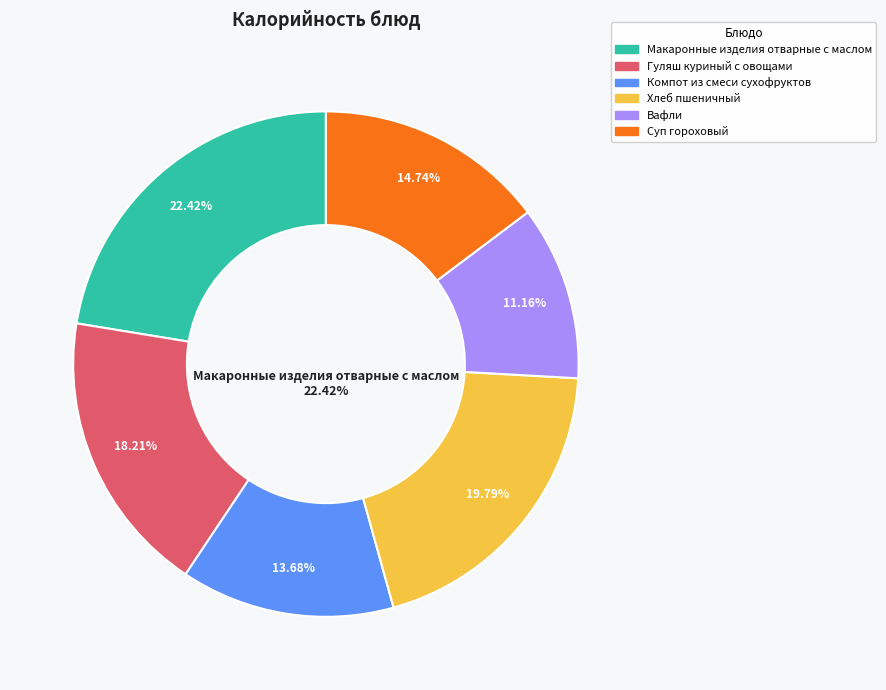

To the nearest percent, what is the average slice percentage?

17%